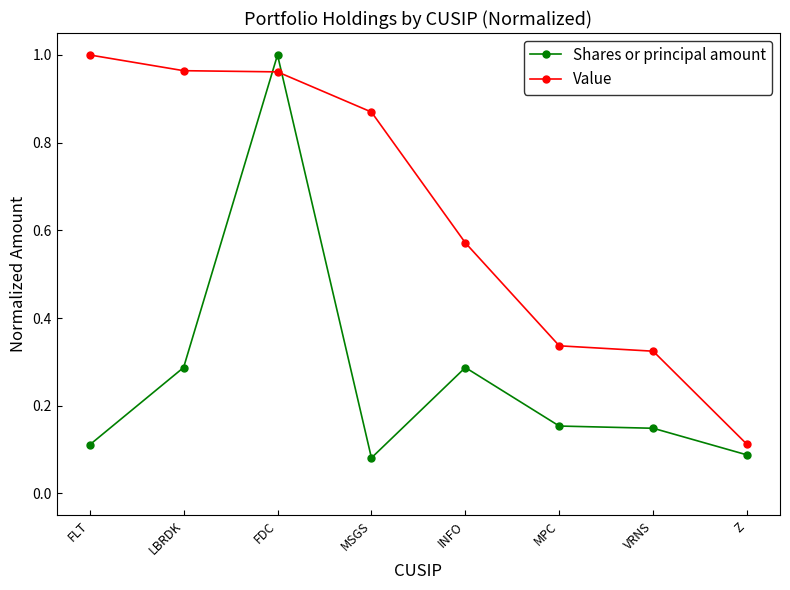

List the series in order of their overall mean, lowest first.

Shares or principal amount, Value